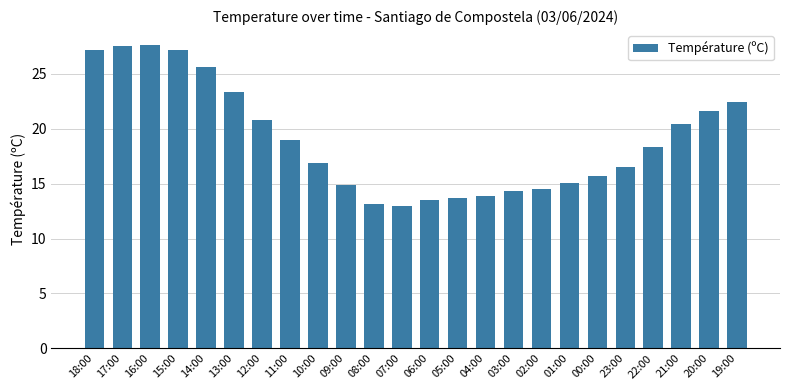

What is the approximate value at 20:00?

21.6